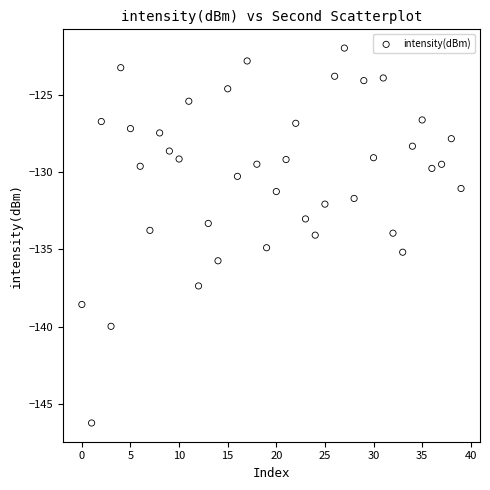

What is the range of Y values (max minus min)?

24.3